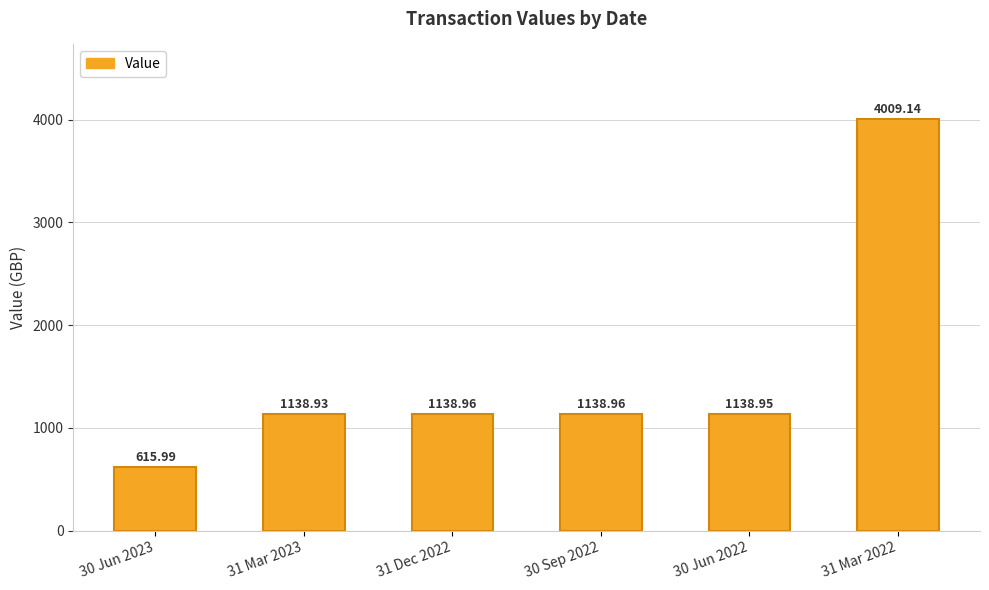

What is the ratio of the value at 30 Jun 2023 to the value at 30 Jun 2022?

0.5